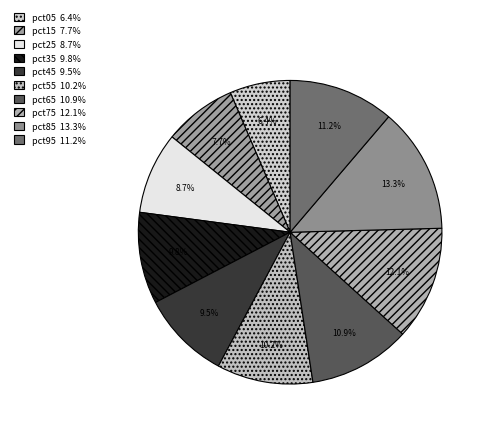

Which has a higher value, pct05 or pct15?

pct15